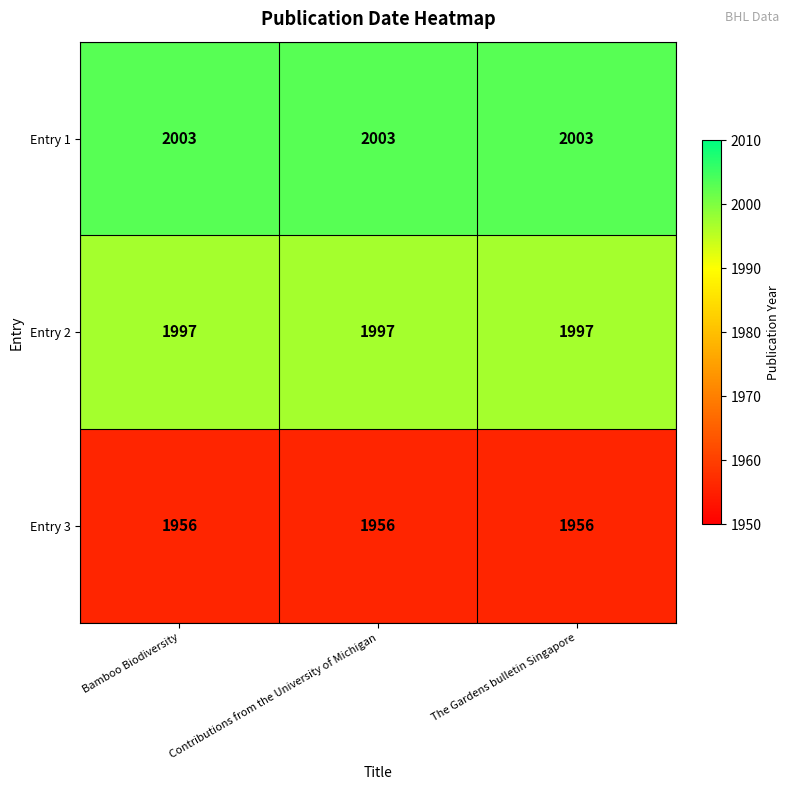

True or false: Entry 1 has a value of 2003 at The Gardens bulletin Singapore.

True